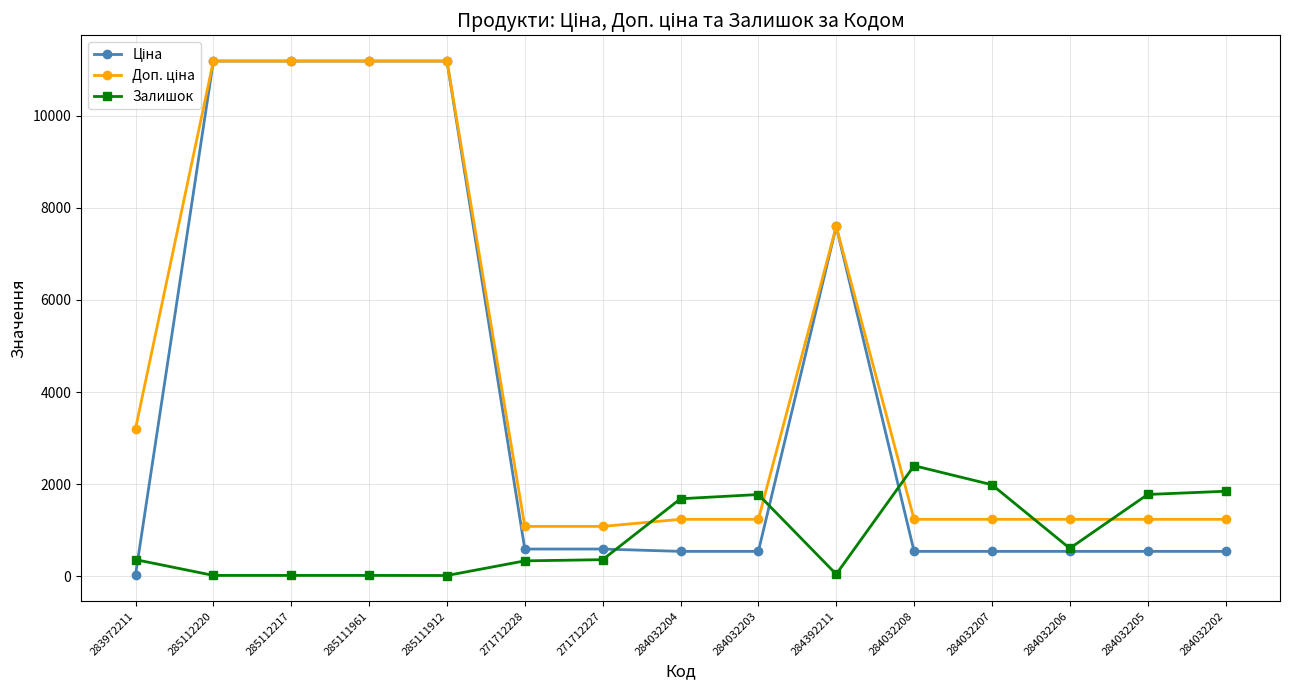

What is the total value across all series at 271712228?

2004.6